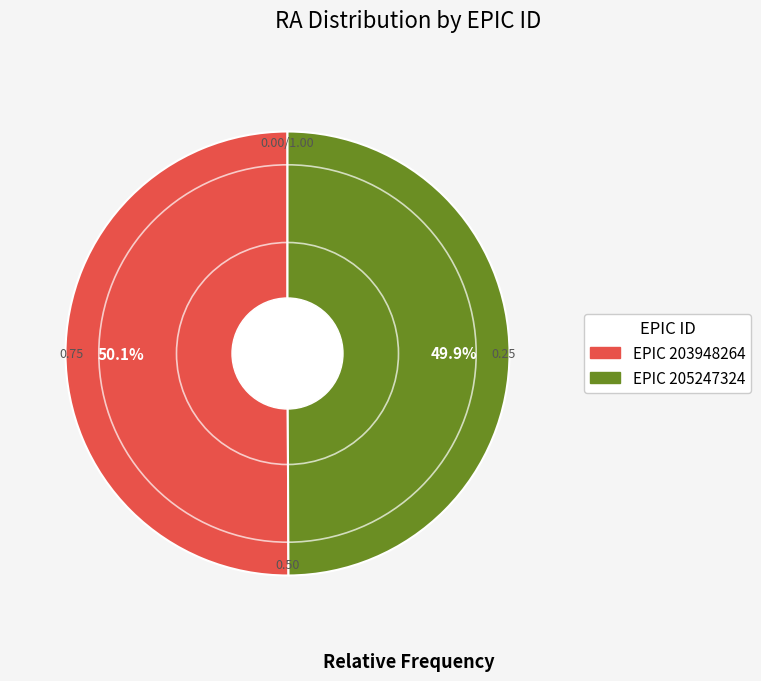

Is there any slice that represents more than half of the pie?

Yes